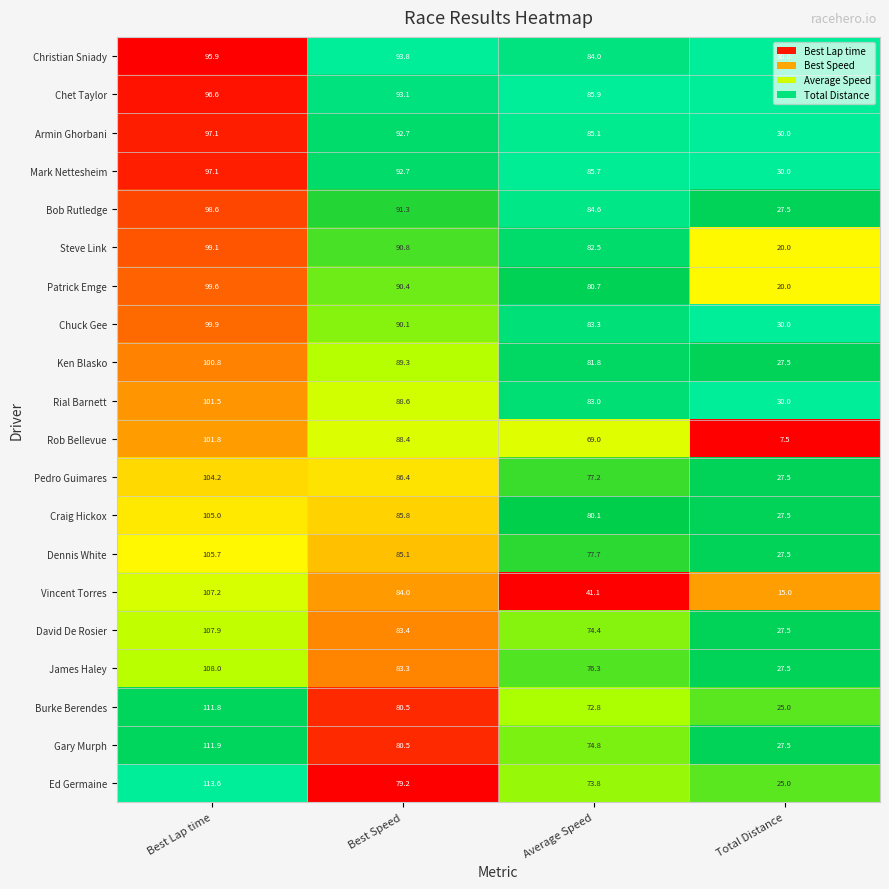

Is it true that Burke Berendes equals 80.5 at Best Speed?

True